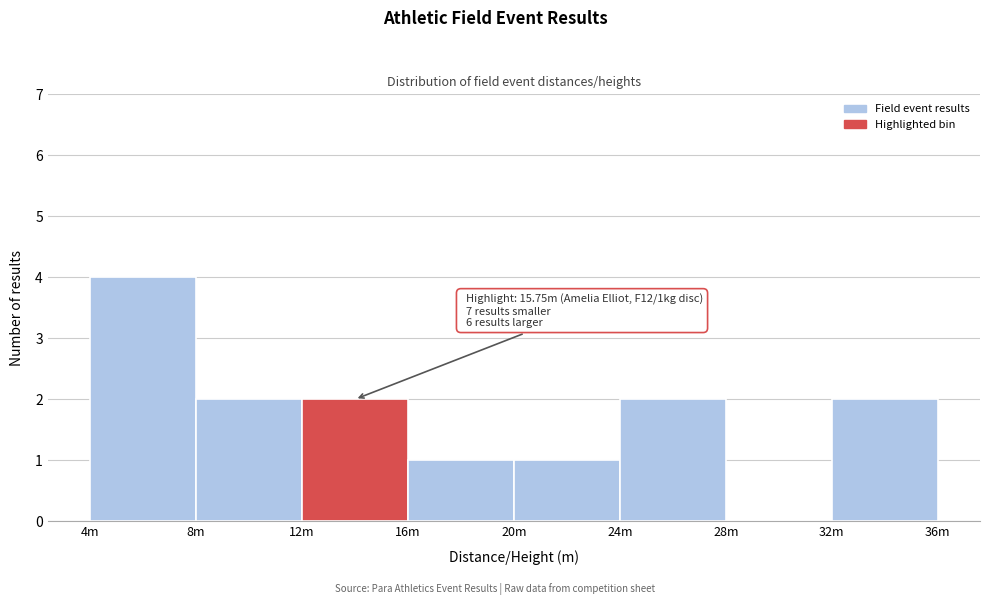

Reading right to left, what are all the values shown in this chart?

32m=2	28m=0	24m=2	20m=1	16m=1	12m=2	8m=2	4m=4